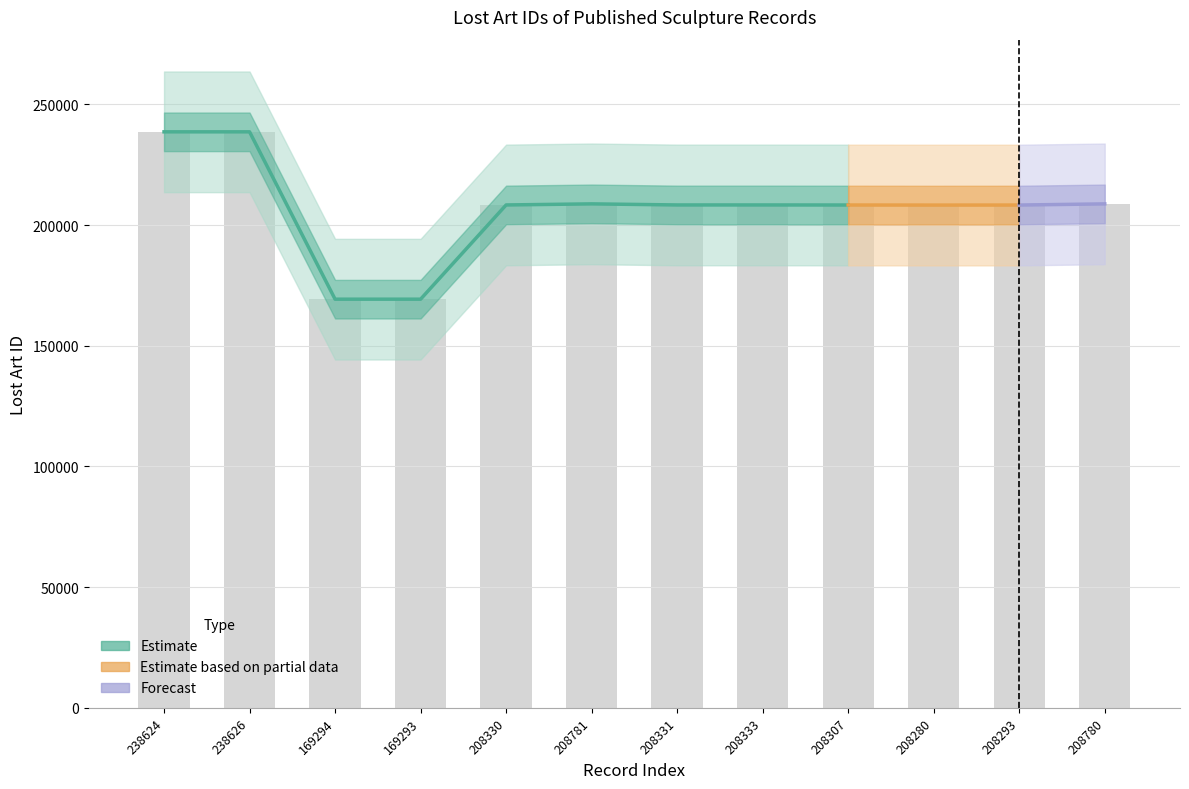

List the labels in order of value, largest first.

238626, 238624, 208781, 208780, 208333, 208331, 208330, 208307, 208293, 208280, 169294, 169293